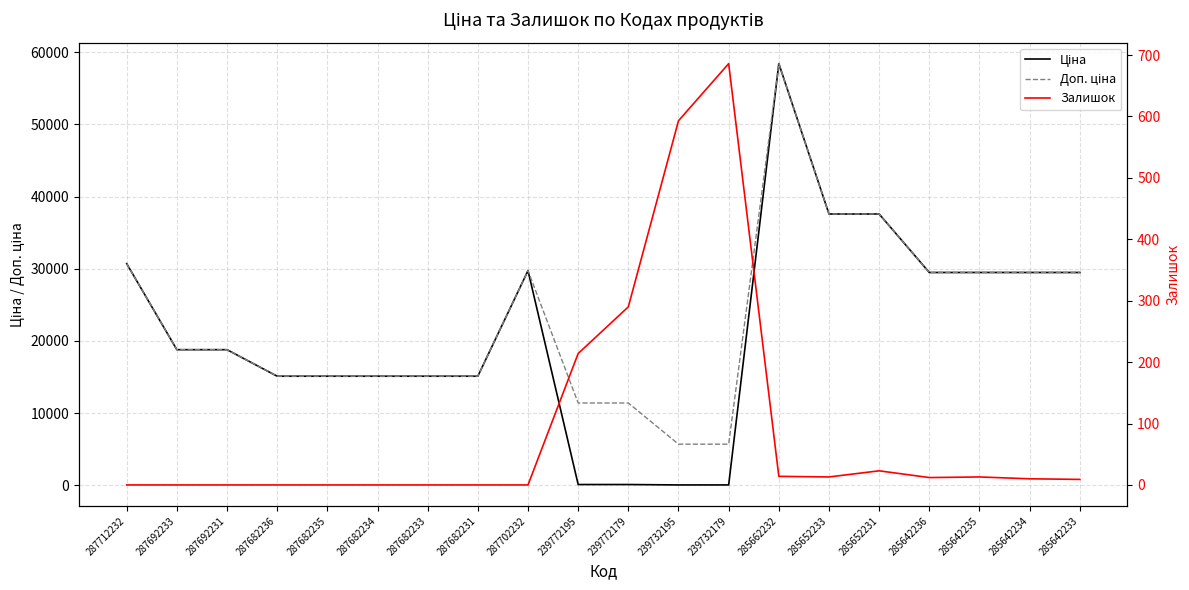

In Залишок, how many points are lower than both neighbors (excluding endpoints)?

2